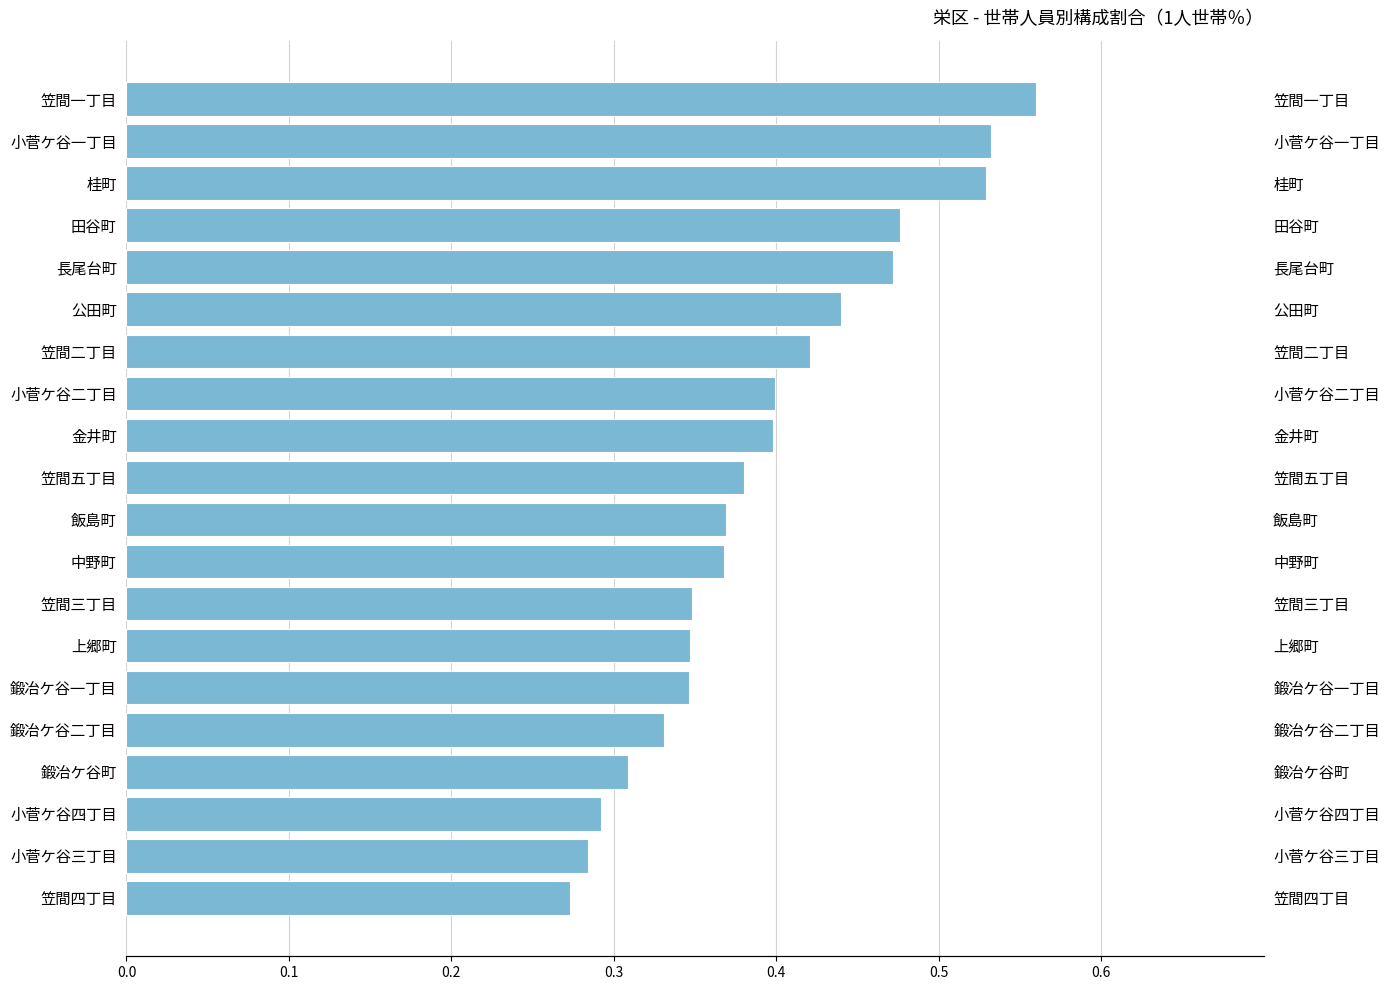

Is it true that the value at 田谷町 is 0.7?

False